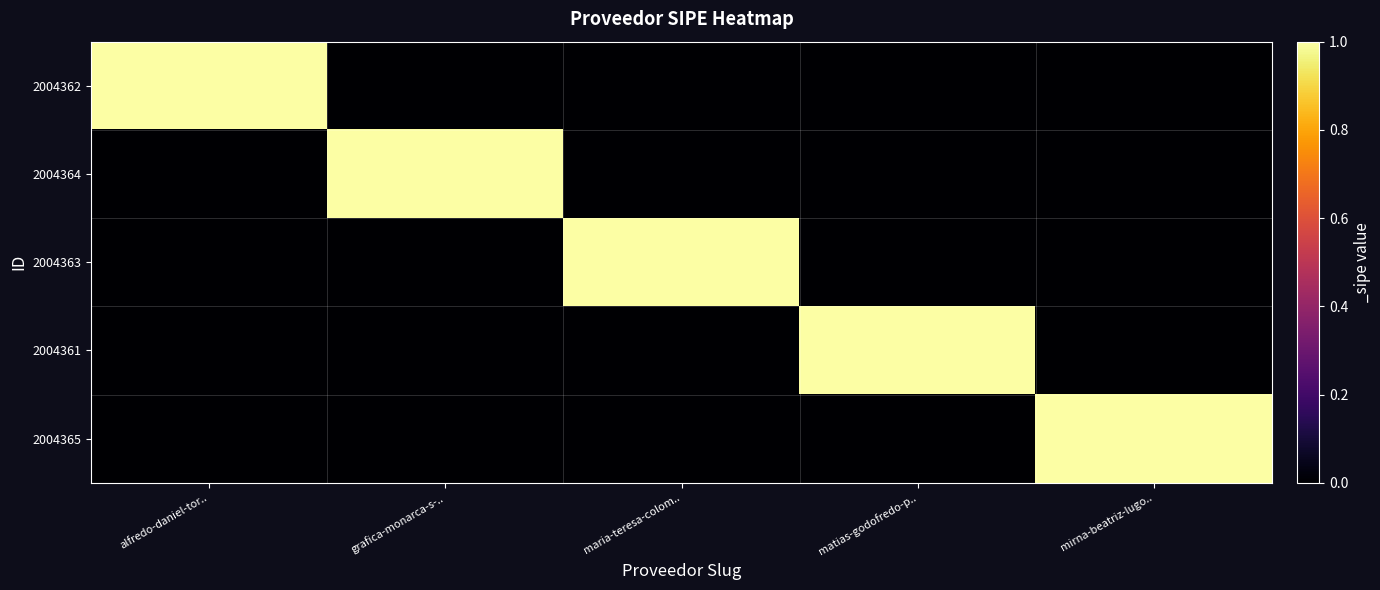

At which category does the chart reach its peak across all series?

alfredo-daniel-tor..